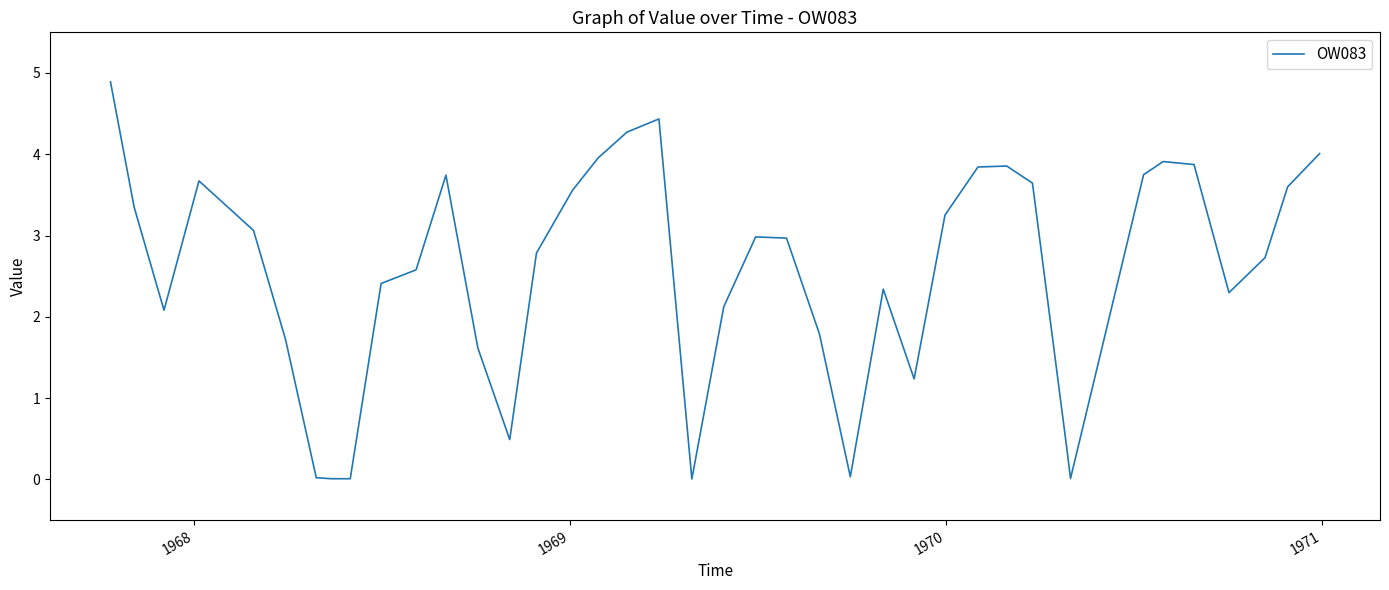

What is the greatest value displayed?

4.9